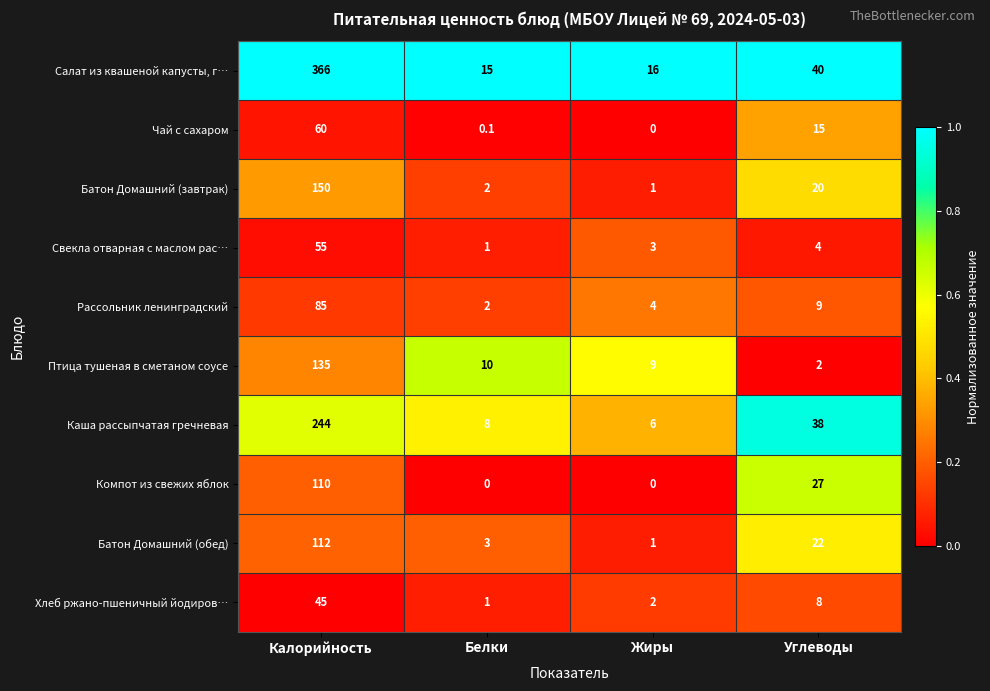

At Углеводы, list the series in order from smallest to largest.

Птица тушеная в сметаном соусе, Свекла отварная с маслом рас…, Хлеб ржано-пшеничный йодиров…, Рассольник ленинградский, Чай с сахаром, Батон Домашний (завтрак), Батон Домашний (обед), Компот из свежих яблок, Каша рассыпчатая гречневая, Салат из квашеной капусты, г…